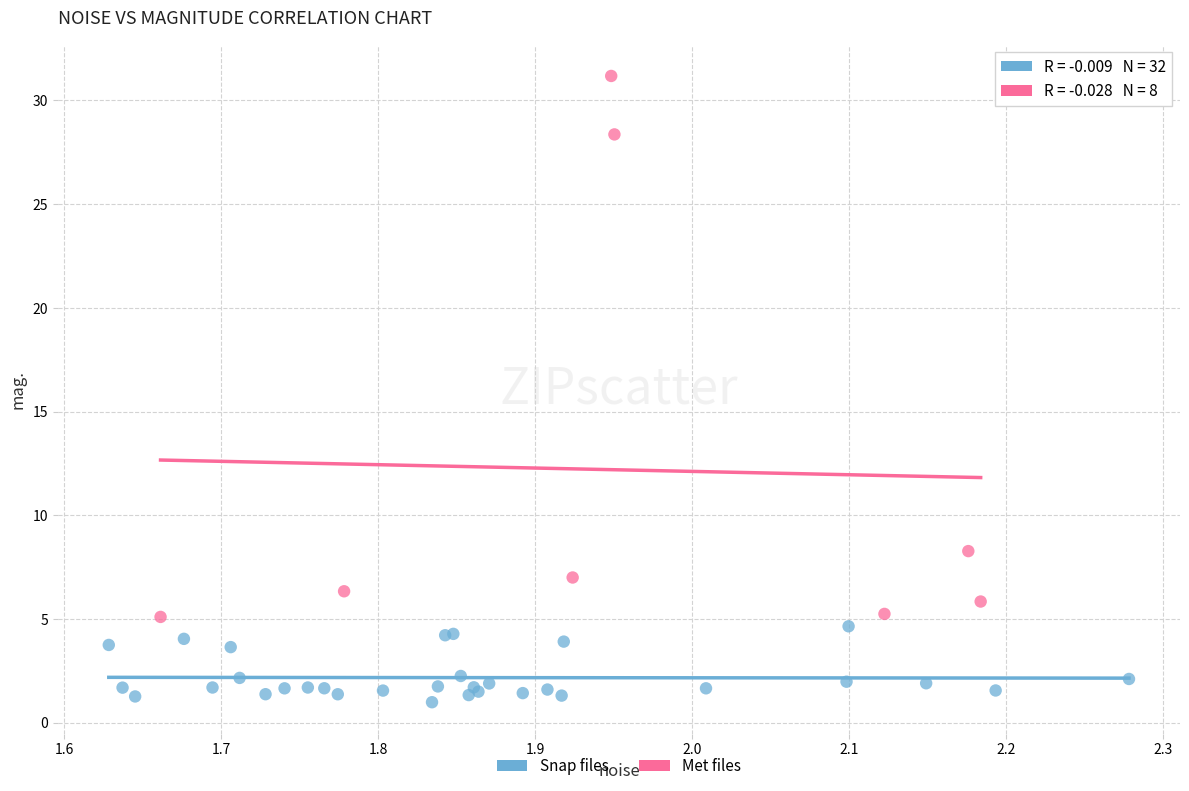

Which series has the widest spread of Y values?

Met files